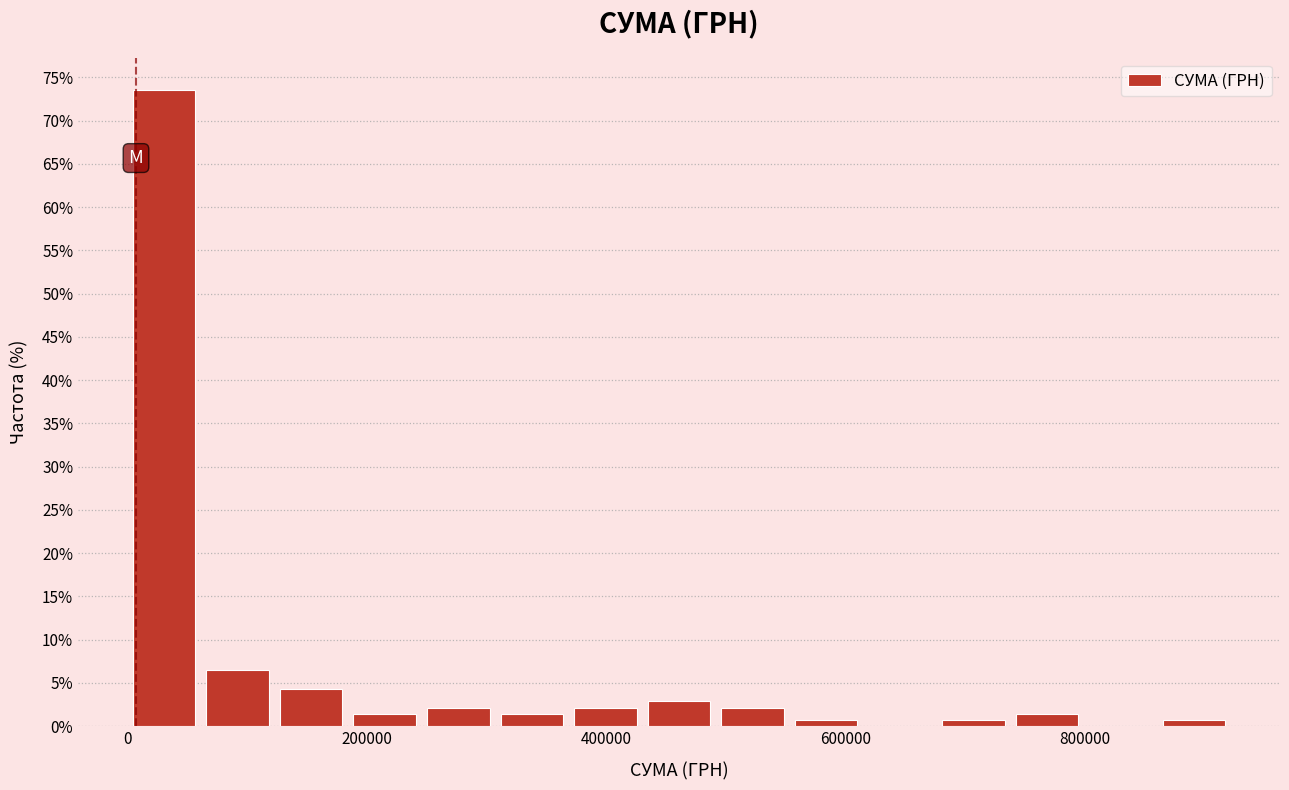

Read against the x-axis, roughly where is the centre of the tallest bar?

40000